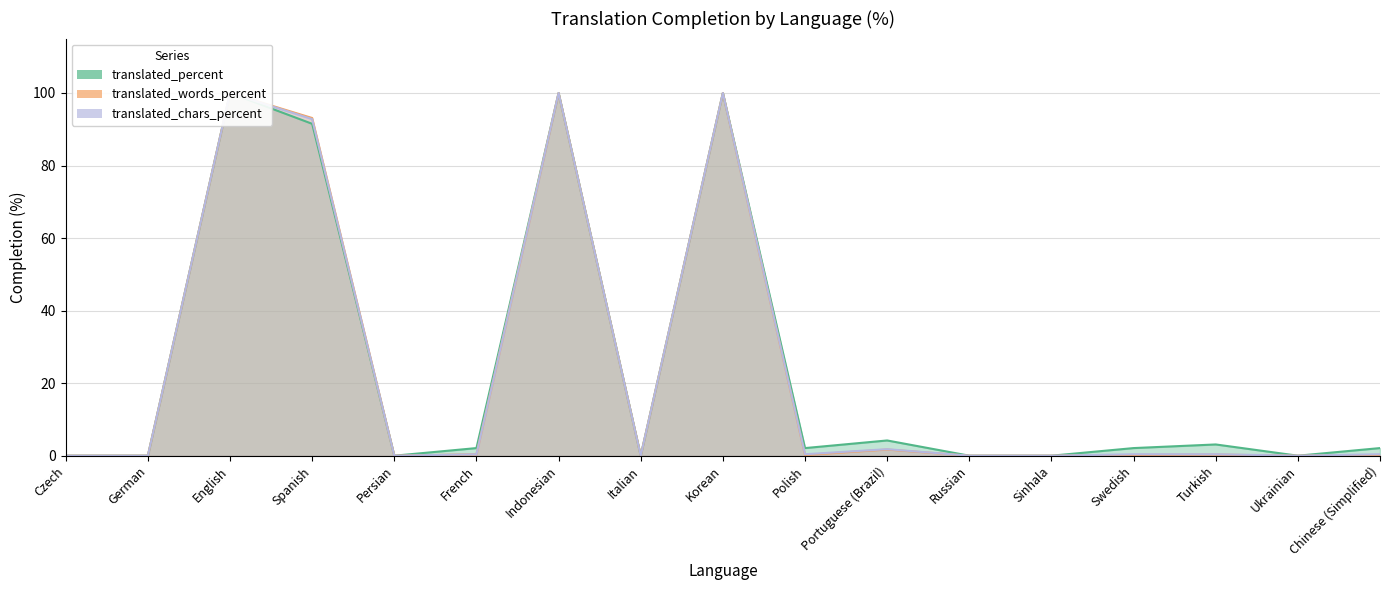

Where is translated_chars_percent nearest to the value 50?

Spanish